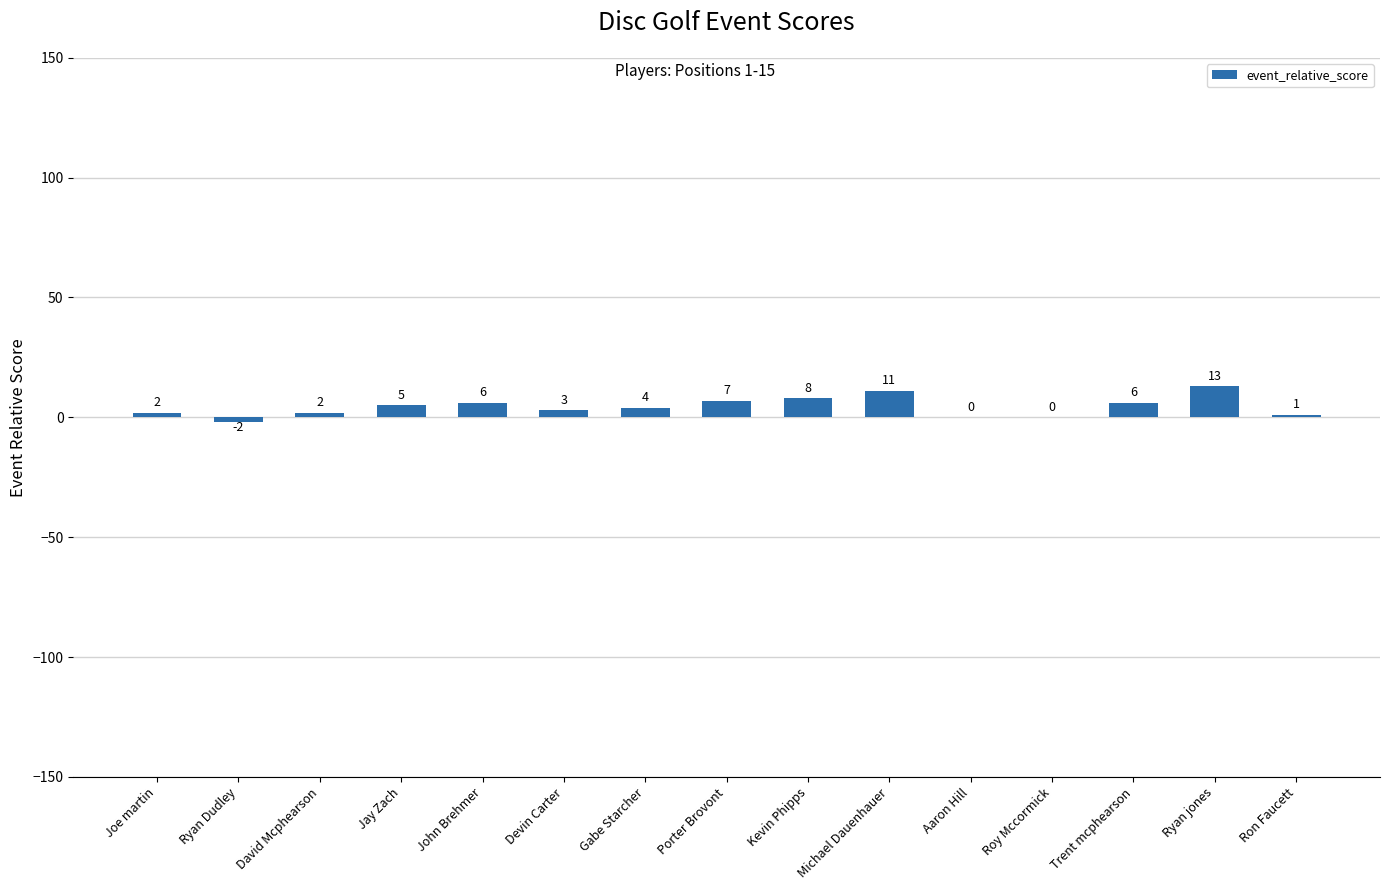

At which label is the value closest to 5?

Jay Zach